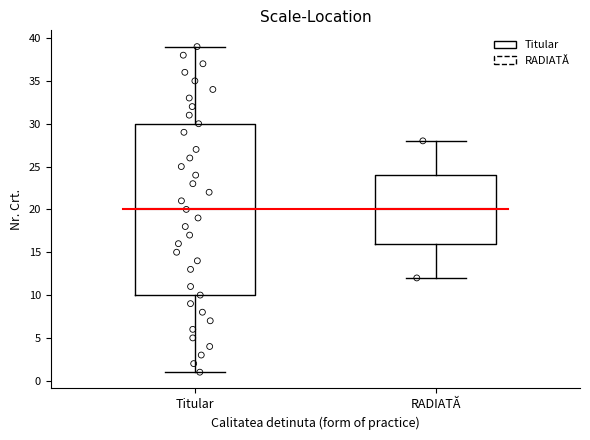

Comparing the boxes themselves (not the whiskers), which one is the tallest?

Titular